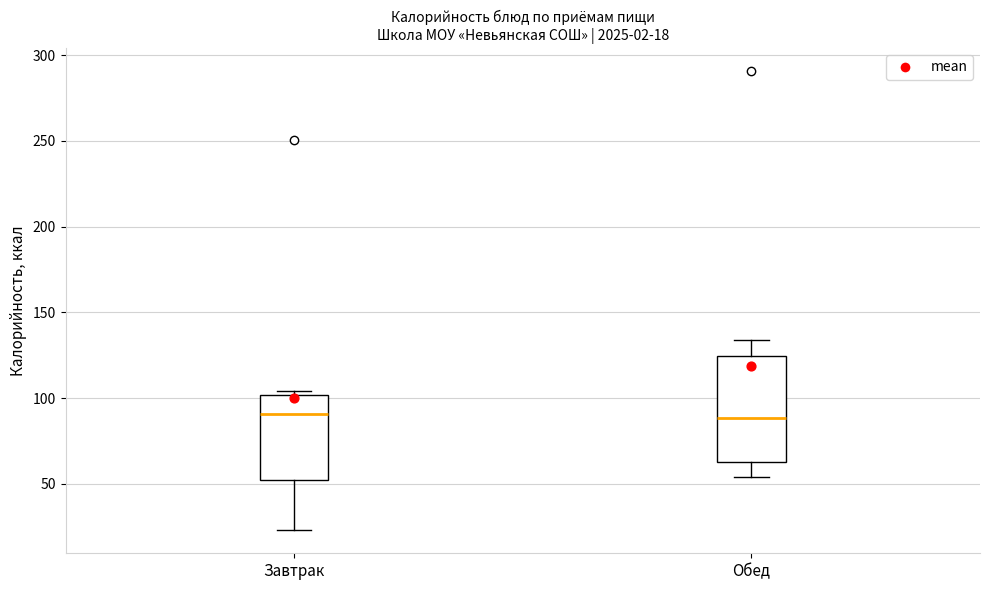

Which box is the tallest, from its lower edge to its upper edge?

Обед